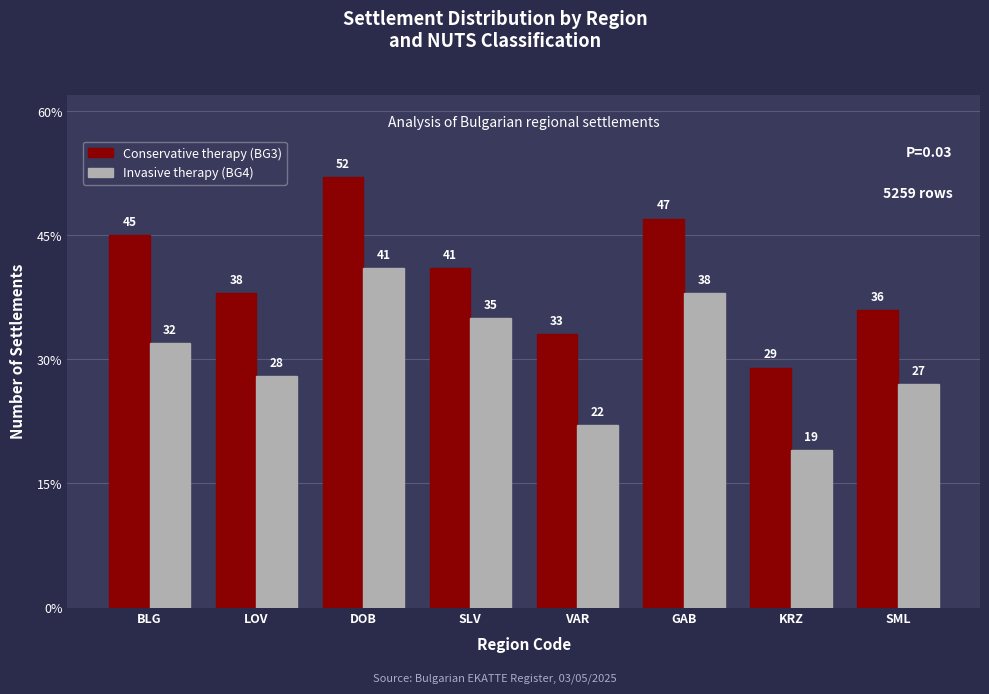

List the labels in order of Invasive therapy (BG4) value, smallest first.

KRZ, VAR, SML, LOV, BLG, SLV, GAB, DOB